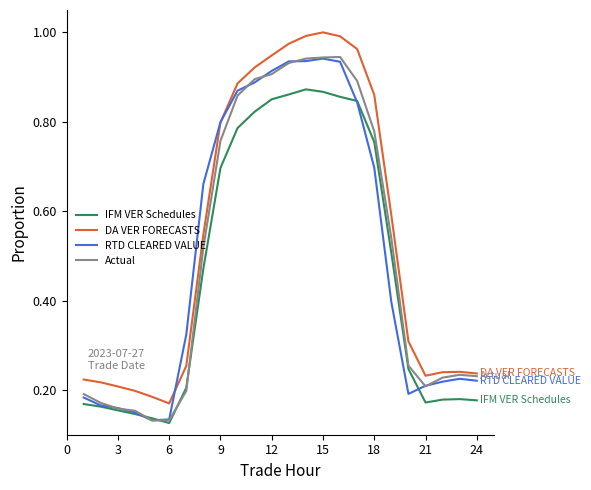

True or false: Actual has a value of 0.1 at 21.

False